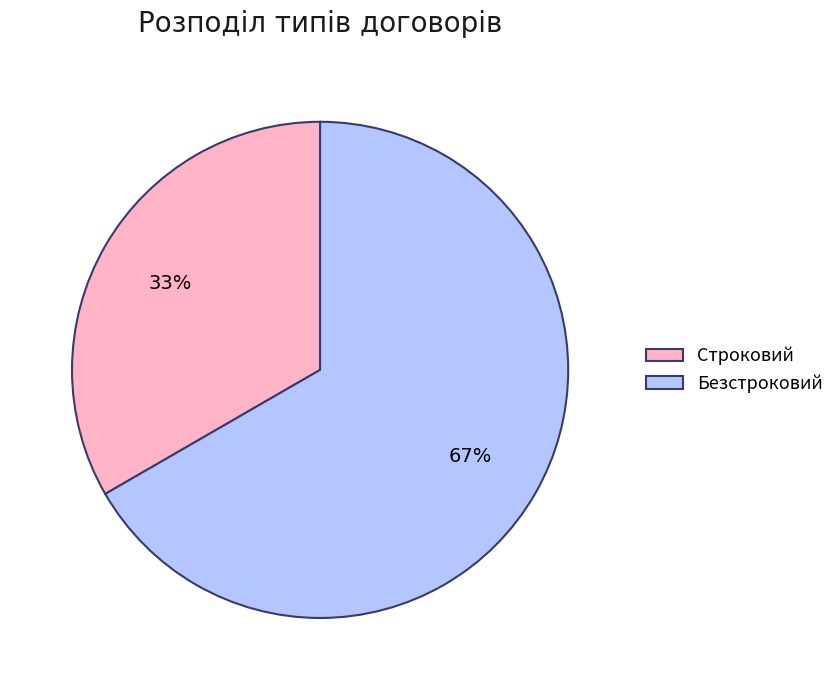

How many slices are in this pie chart?

2